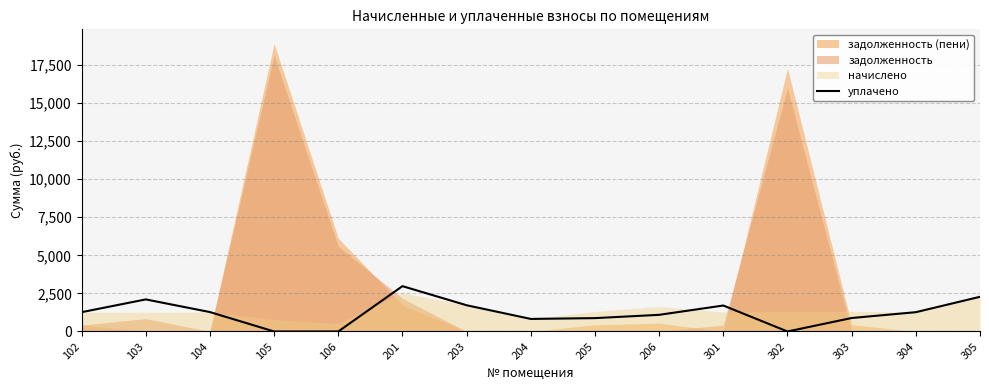

Reading left to right, what are all the values shown in this chart?

1266.8	2105.2	1274.3	0.0	0.0	2975.5	1721.4	823.4	876.9	1093.0	1704.0	0.0	884.3	1266.8	2276.6